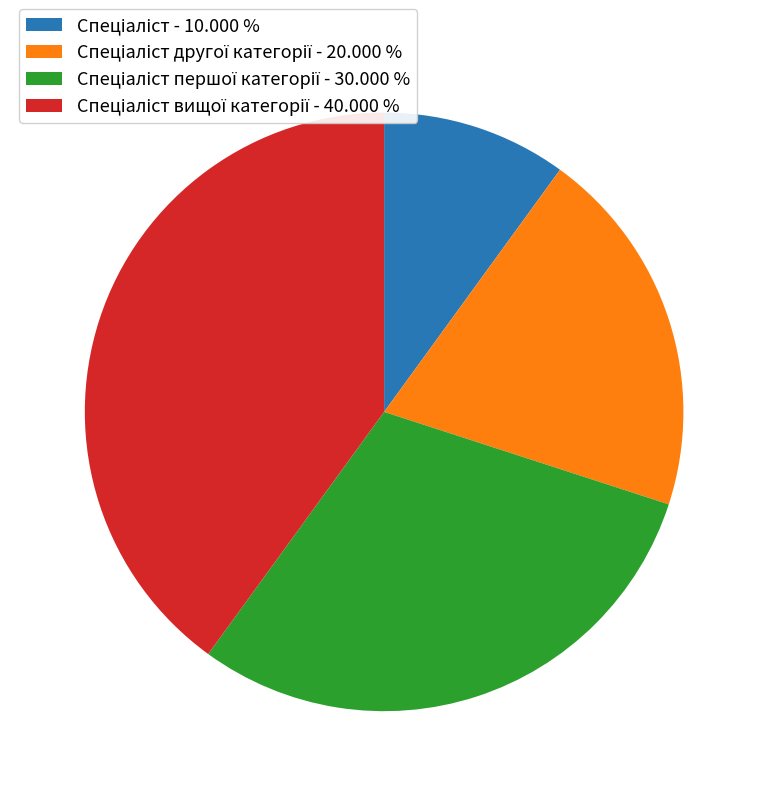

Is there a majority slice in this chart?

No